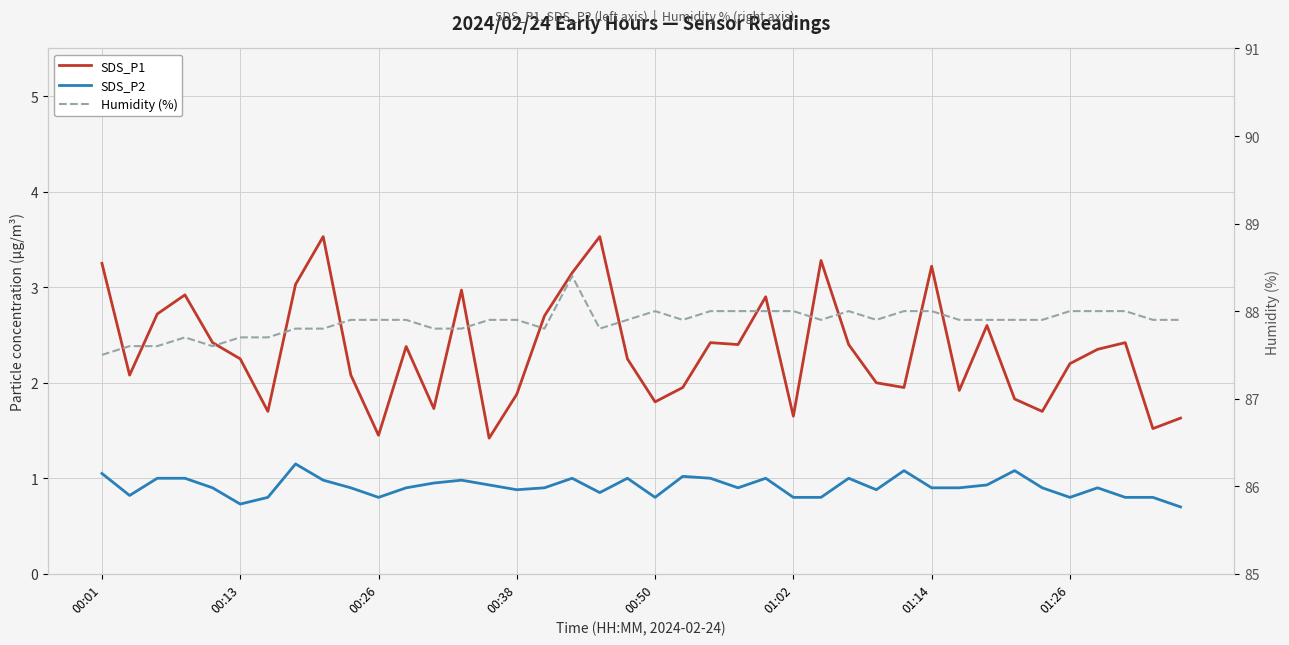

Is this an area chart (filled region under the line)?

No